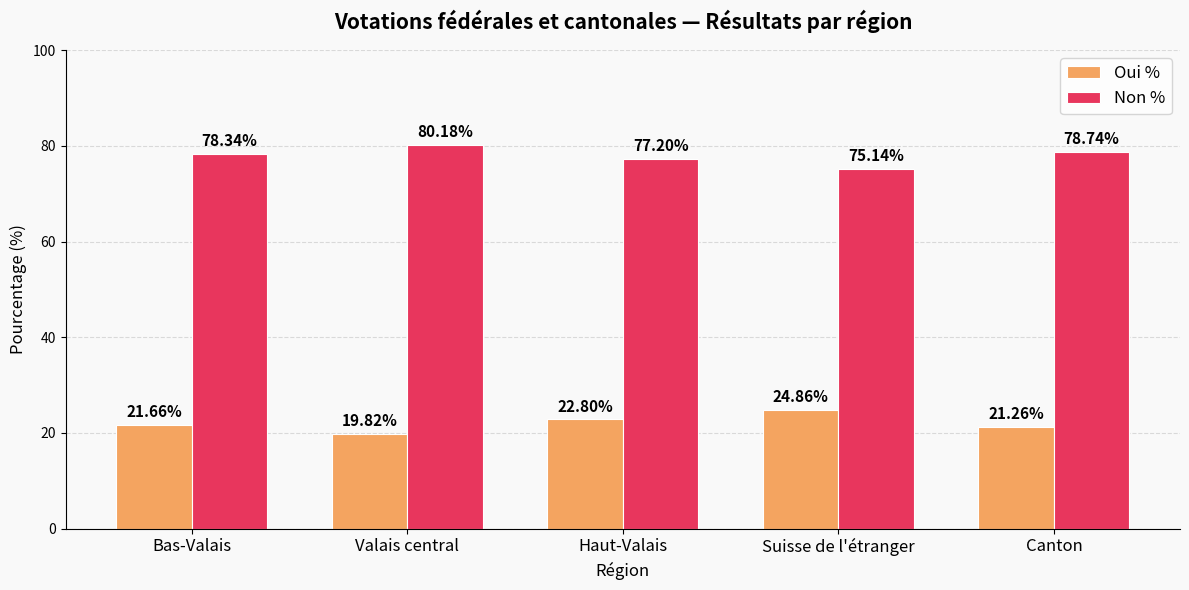

List the series in order of their overall mean, highest first.

Non %, Oui %